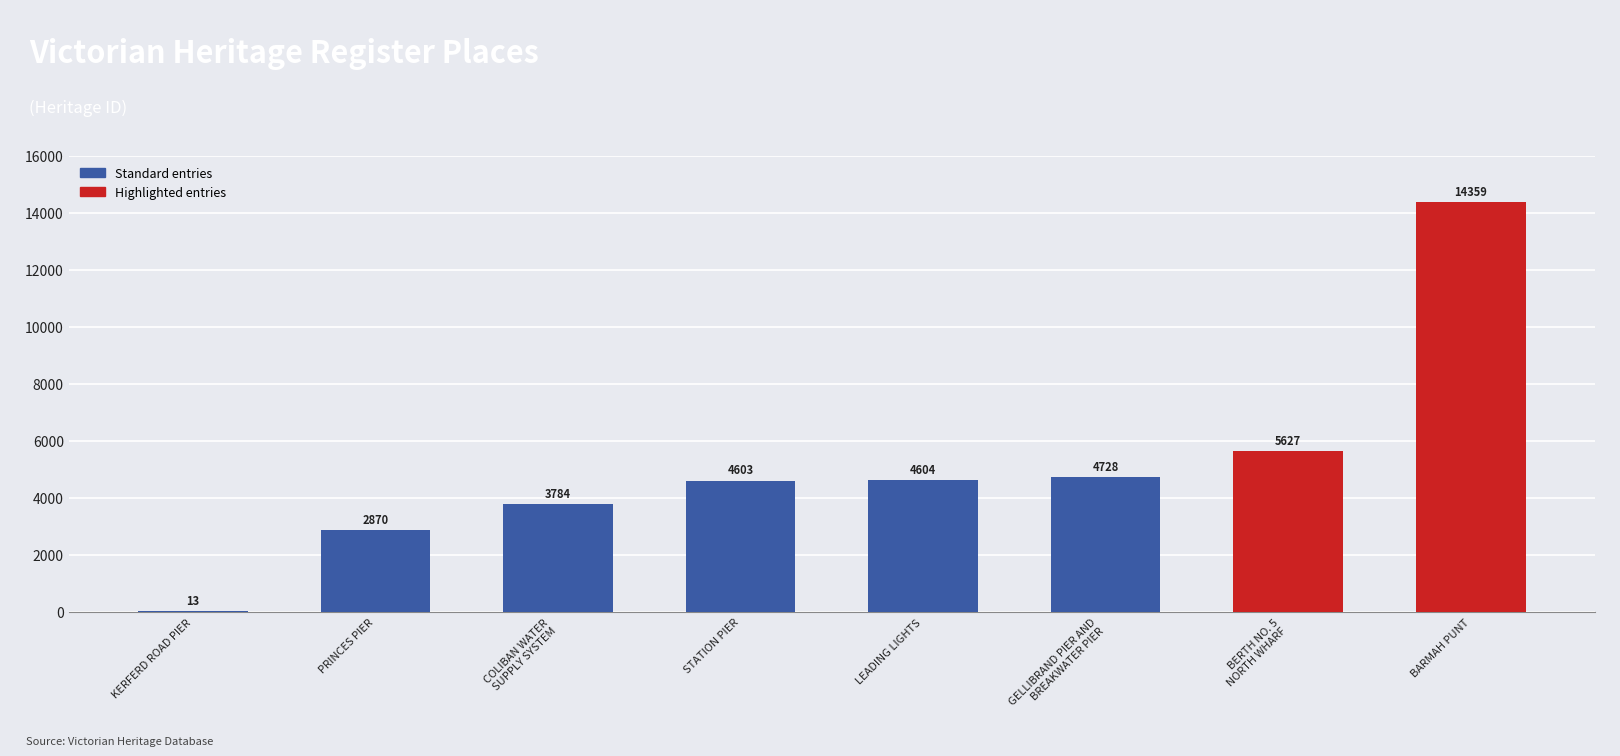

Are the bars grouped side by side (vs. stacked)?

No